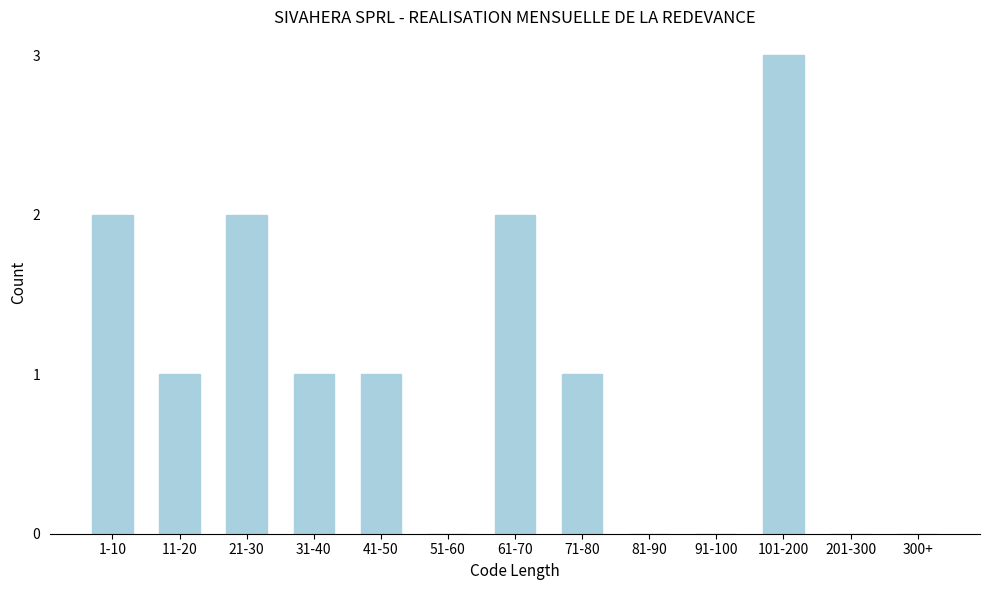

The value at 71-80 is 1. True or false?

True